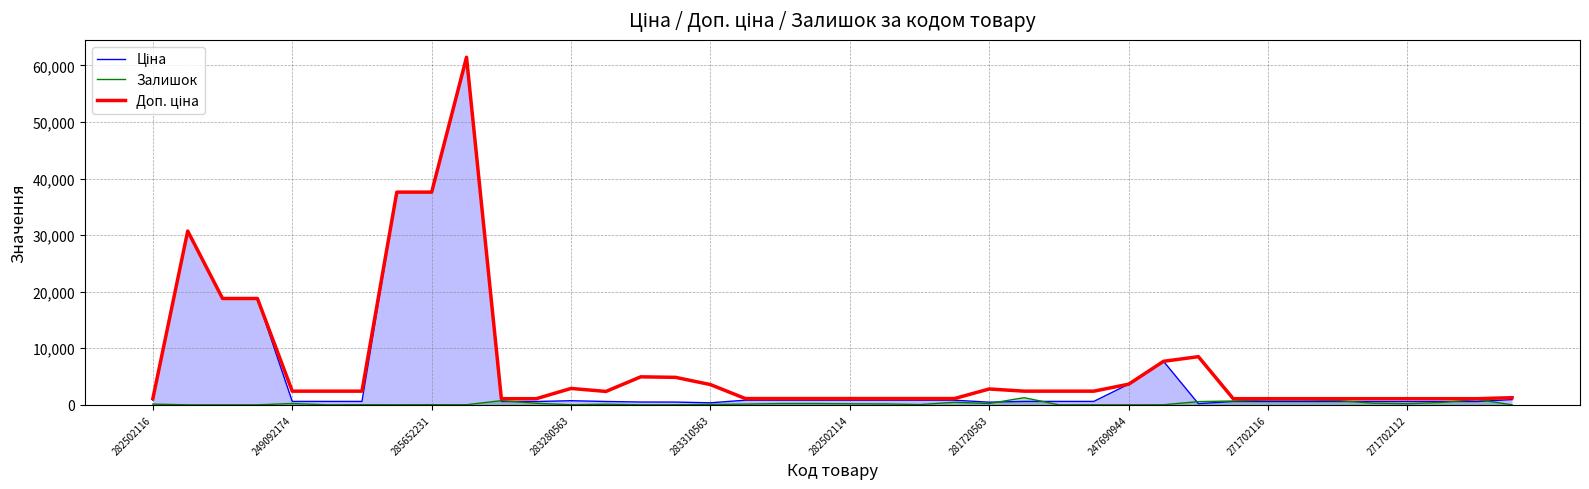

True or false: Доп. ціна and Ціна intersect in this chart.

False